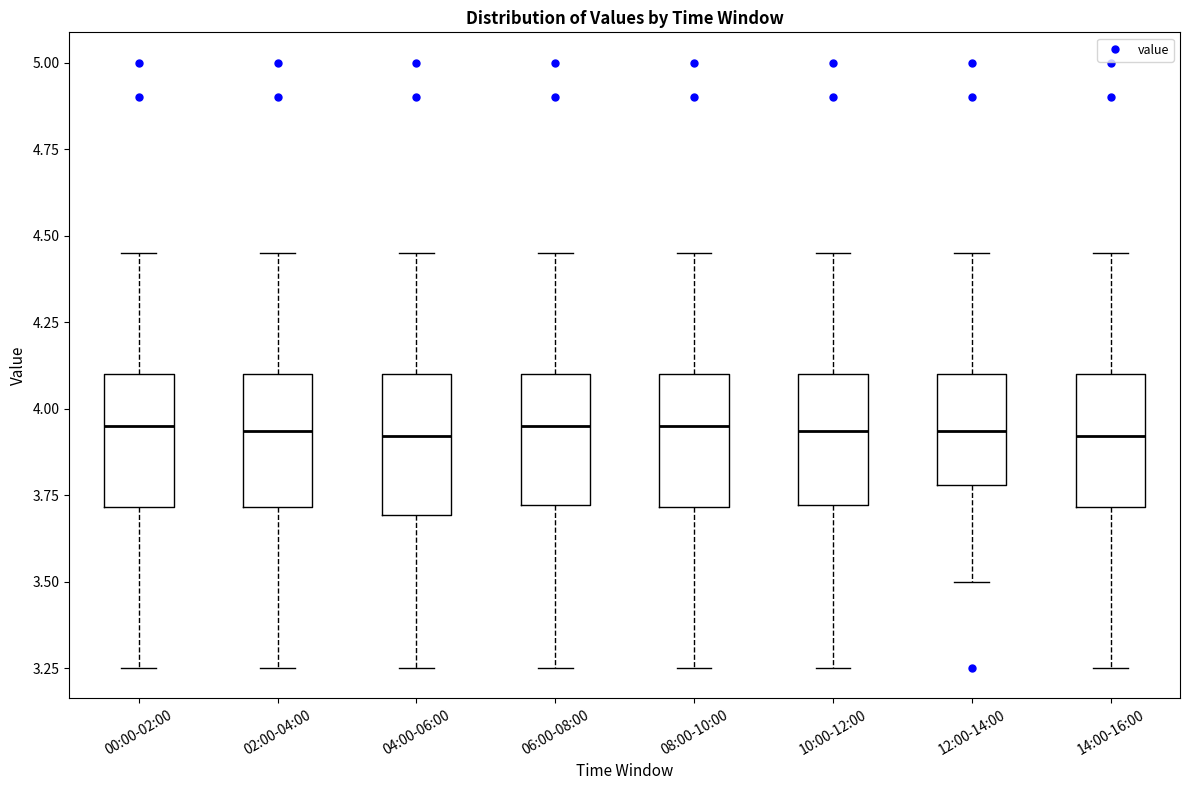

Where does the lower whisker of the box for 10:00-12:00 end on the y-axis? The values are not printed on the chart, so give them approximately, as read against the axis.

3.25